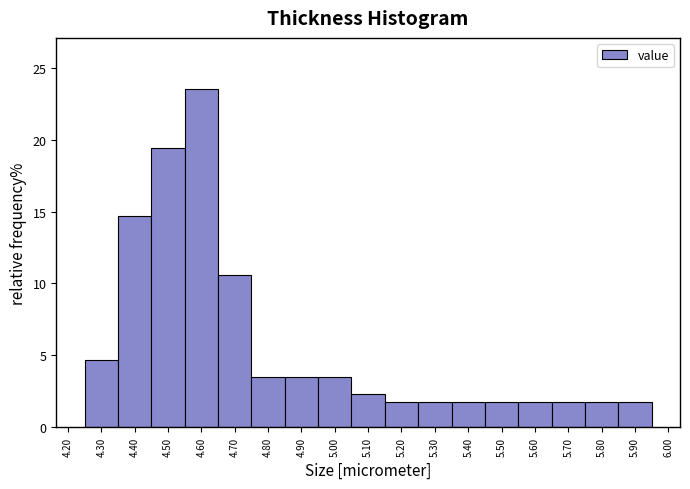

Over which range of the x-axis is the bar tallest?

4.55 to 4.65